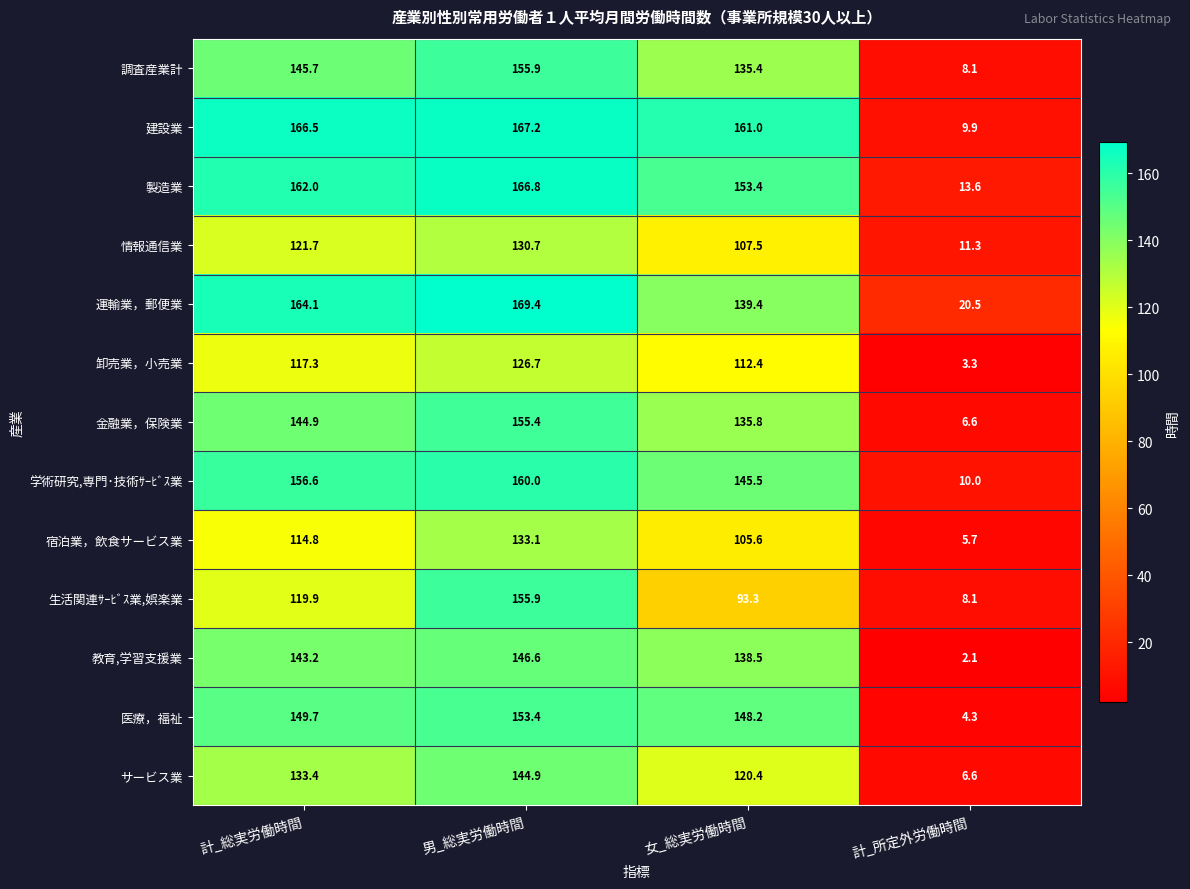

What is the approximate value of 建設業 at 女_総実労働時間?

161.0